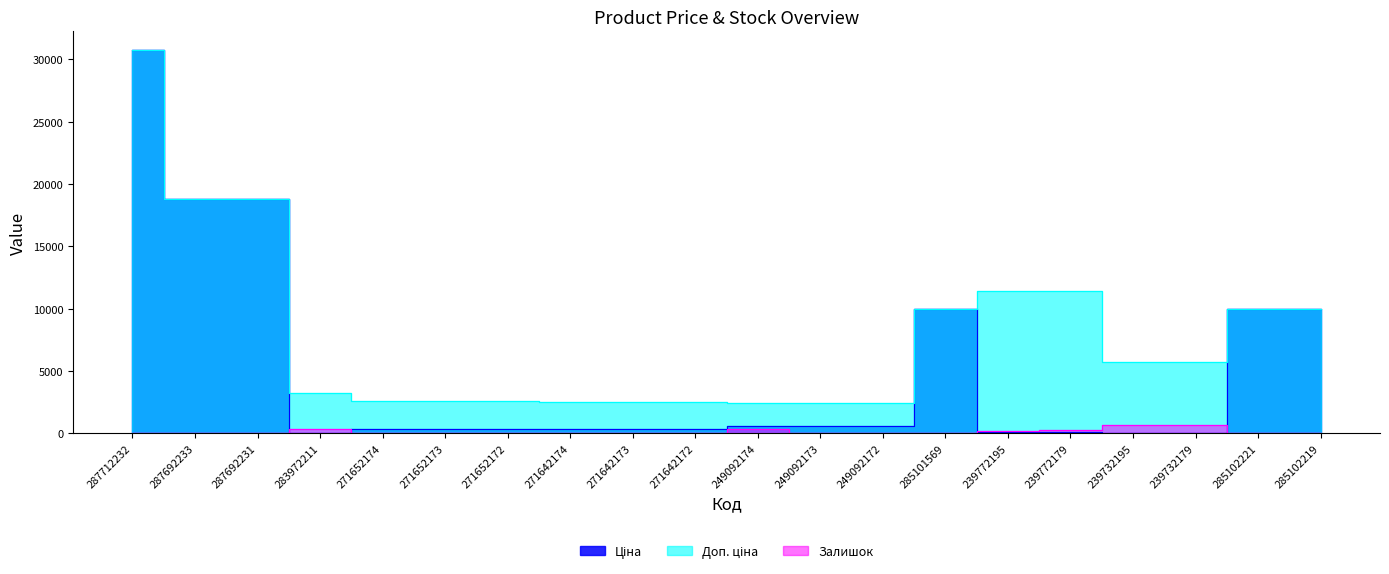

At which label does Залишок reach its peak?

239732179